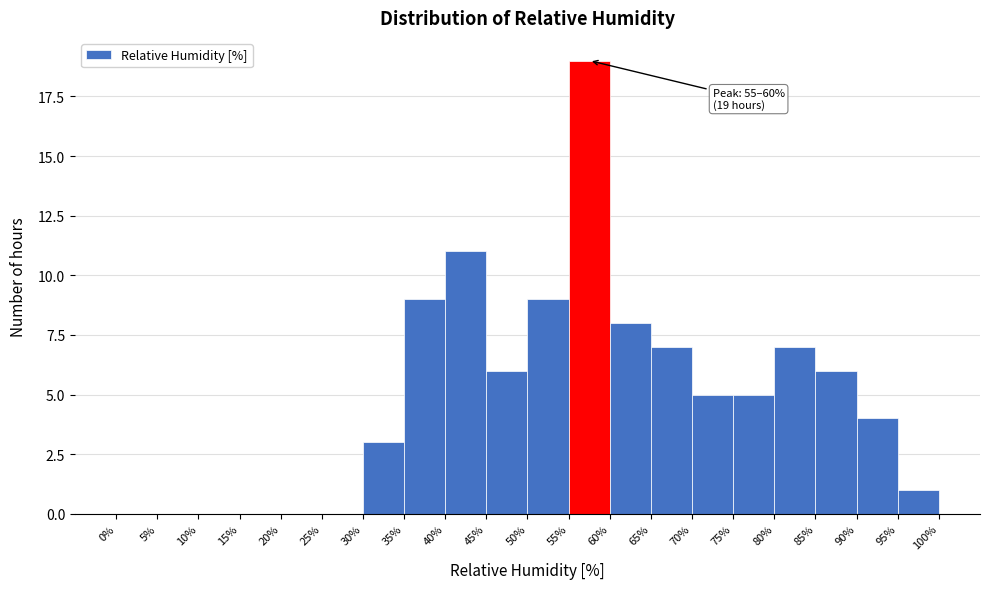

Over which range of the x-axis is the bar tallest?

55% to 60%